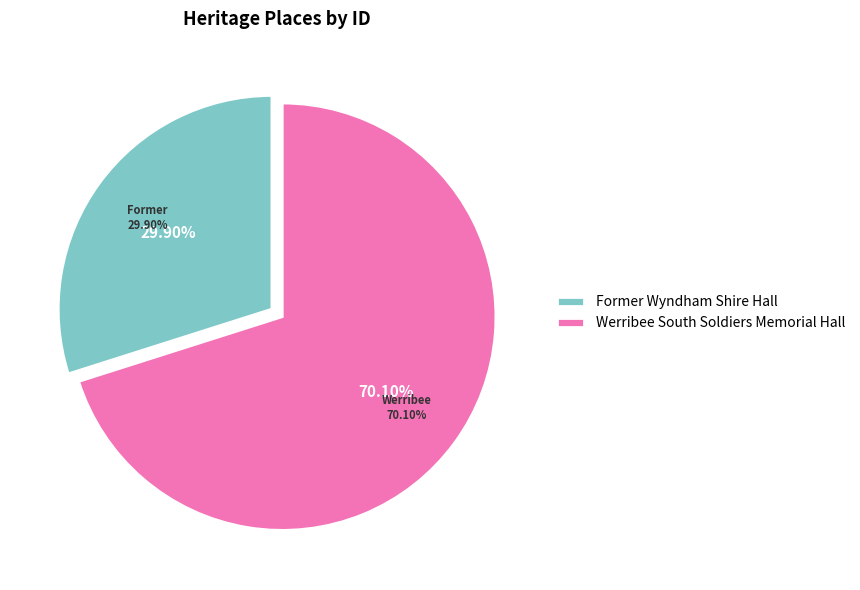

To the nearest percent, what percentage of the pie is Werribee South Soldiers Memorial Hall?

70%